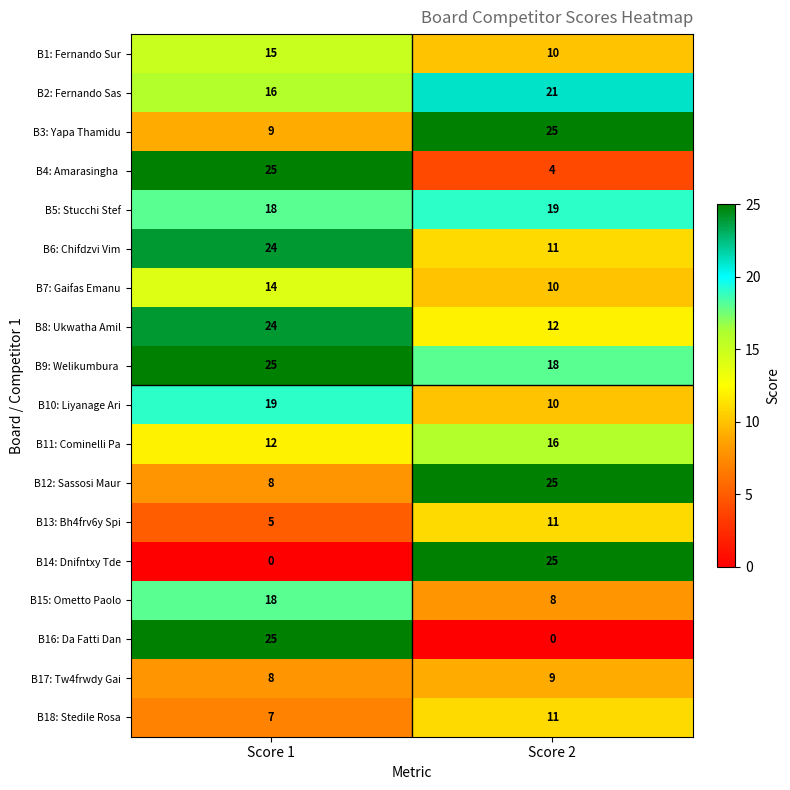

What value does the B1: Fernando Sur series have at Score 2?

10